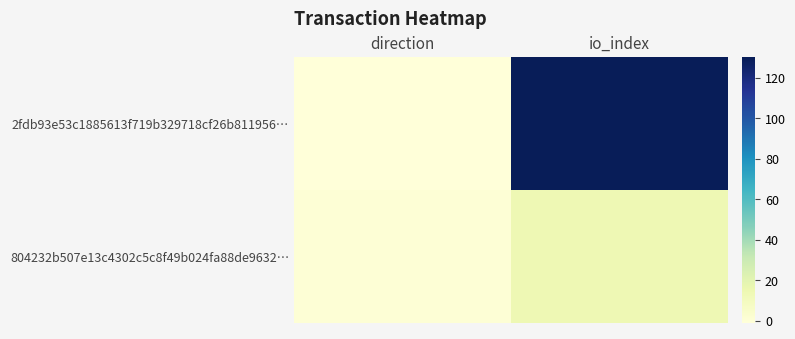

List the series in order of their overall mean, lowest first.

804232b507e13c4302c5c8f49b024fa88de9632…, 2fdb93e53c1885613f719b329718cf26b811956…